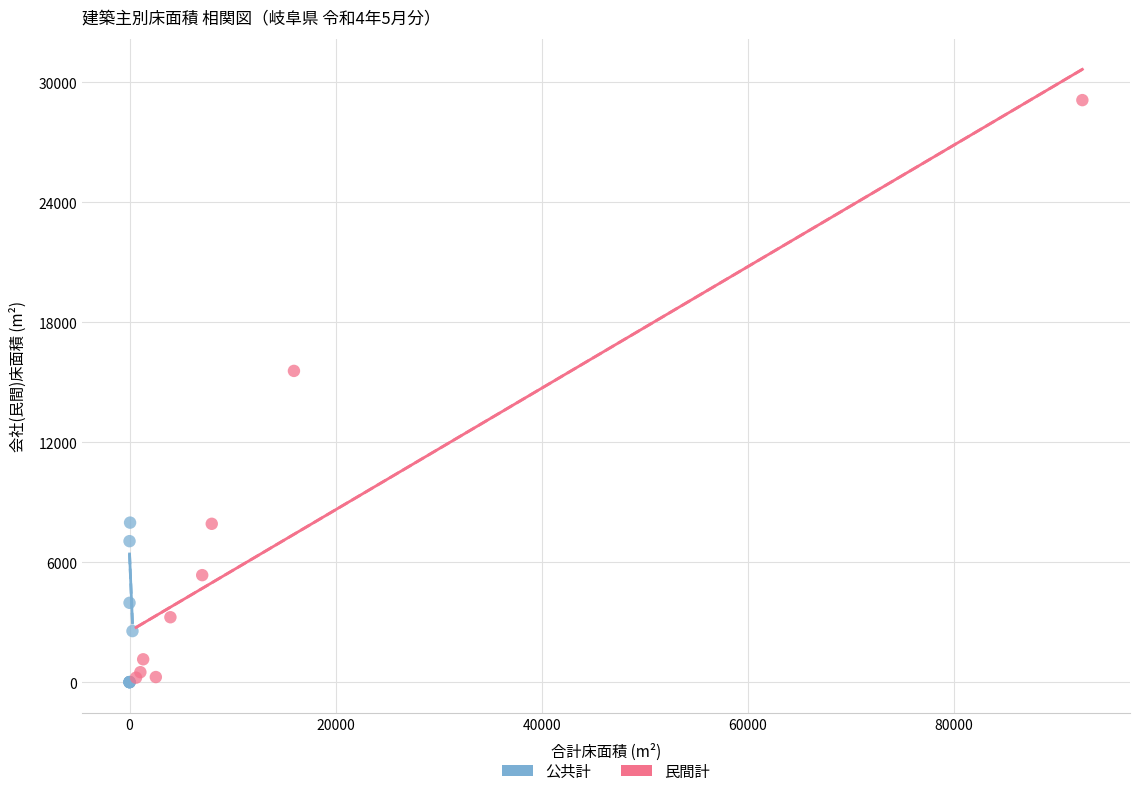

Which series has the widest spread of Y values?

民間計